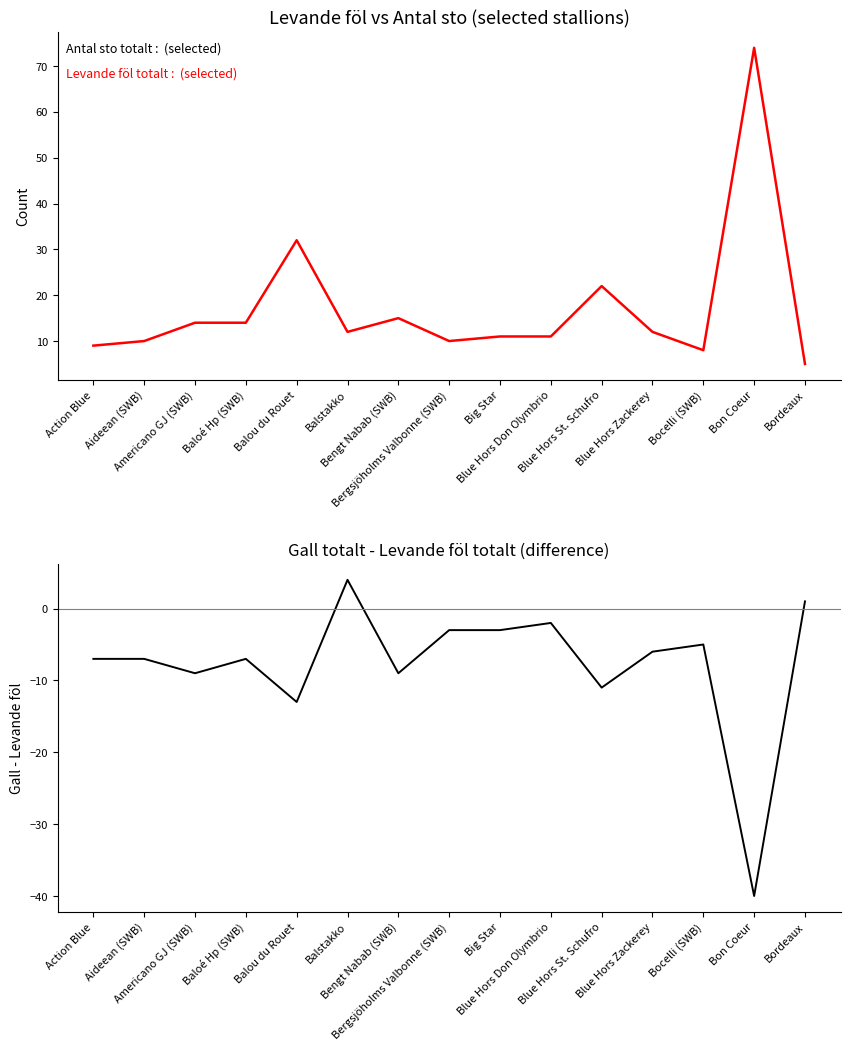

The value of Gall totalt - Levande föl totalt at Baloé Hp (SWB) is -2. True or false?

False